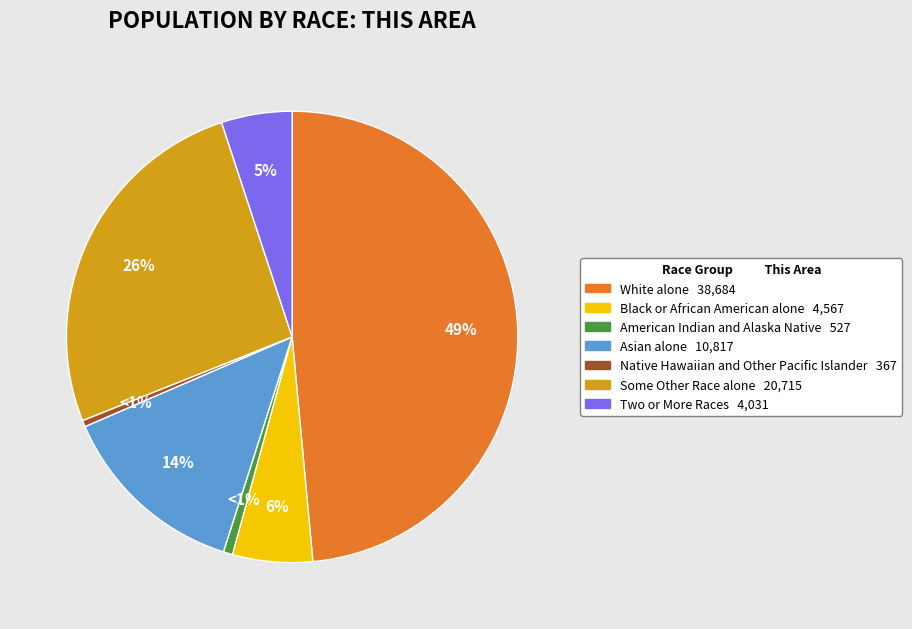

Between Some Other Race alone and Black or African American alone, which is larger?

Some Other Race alone